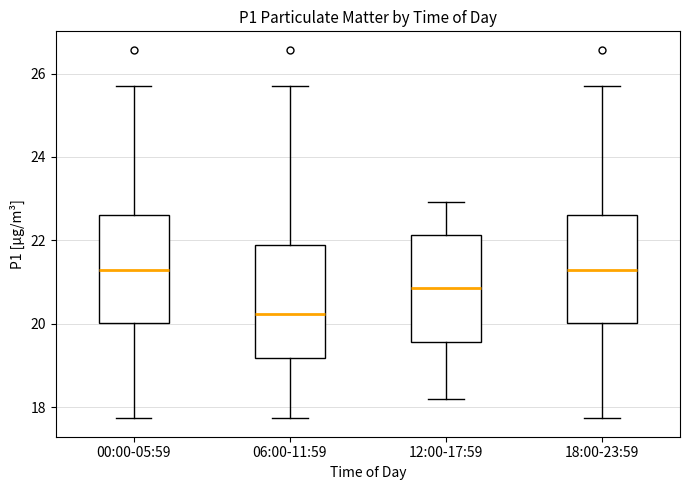

Reading left to right, transcribe this box plot: for each box, give where its median line is, the range the box spans, and where its two whiskers end, as read against the y-axis. The values are not printed on the chart, so give them approximately, as read against the axis.

00:00-05:59: median 21.2, box 20.0 to 22.6, whiskers 17.8 to 25.8
06:00-11:59: median 20.2, box 19.2 to 21.8, whiskers 17.8 to 25.8
12:00-17:59: median 20.8, box 19.6 to 22.2, whiskers 18.2 to 23.0
18:00-23:59: median 21.2, box 20.0 to 22.6, whiskers 17.8 to 25.8